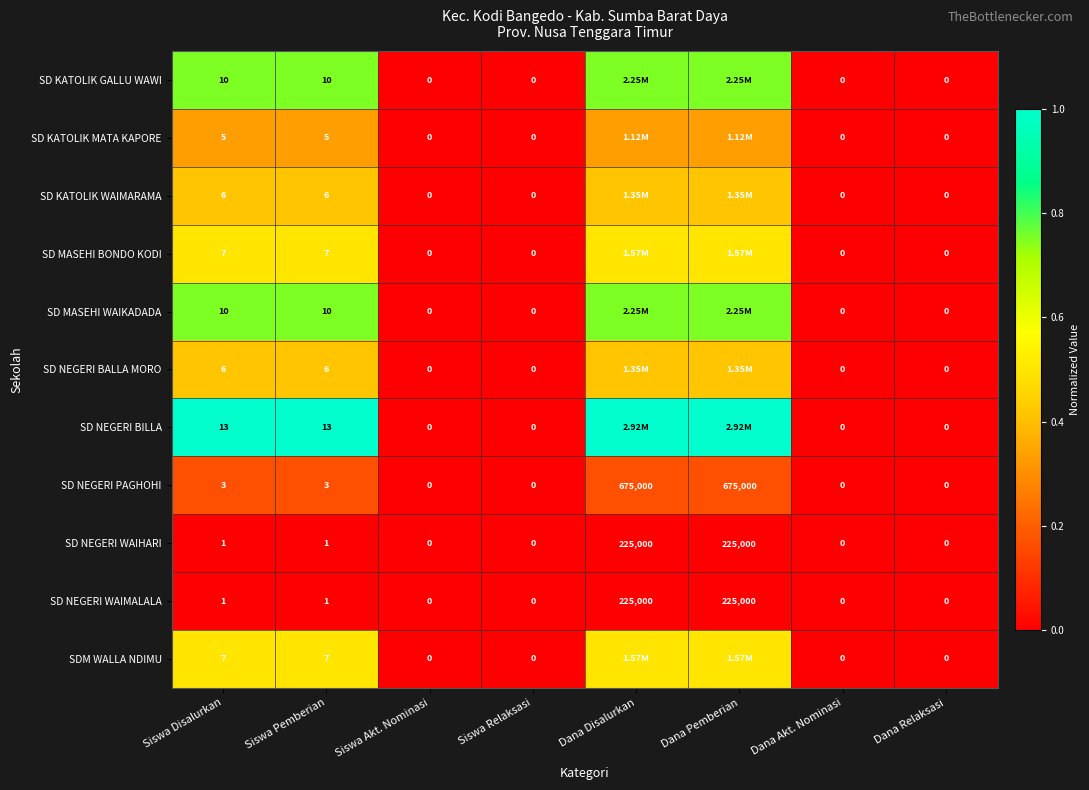

List the series in order of their peak value, highest first.

SD NEGERI BILLA, SD KATOLIK GALLU WAWI, SD MASEHI WAIKADADA, SD MASEHI BONDO KODI, SDM WALLA NDIMU, SD KATOLIK WAIMARAMA, SD NEGERI BALLA MORO, SD KATOLIK MATA KAPORE, SD NEGERI PAGHOHI, SD NEGERI WAIHARI, SD NEGERI WAIMALALA